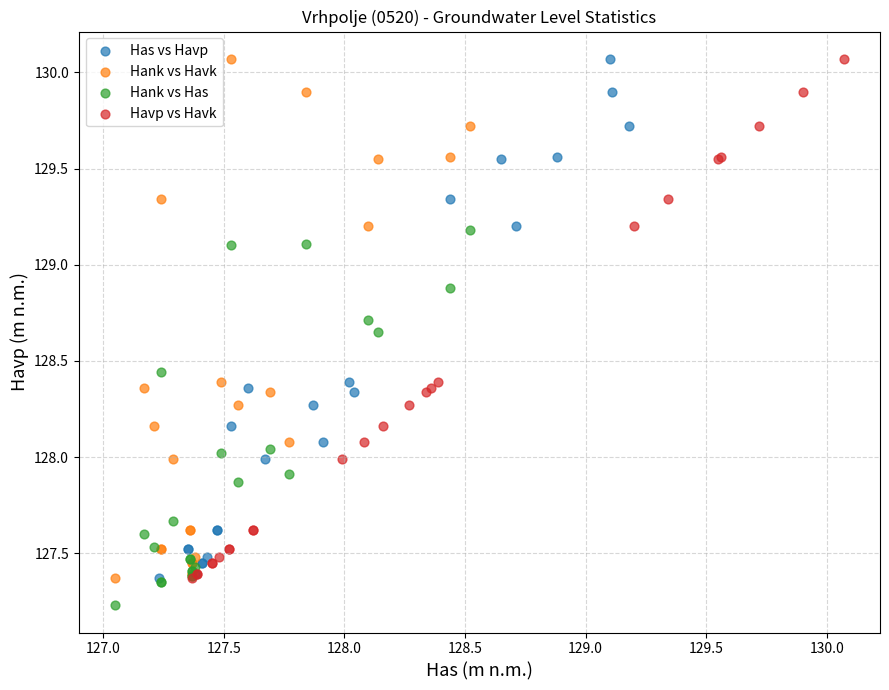

Which series reaches the minimum Y coordinate?

Hank vs Has